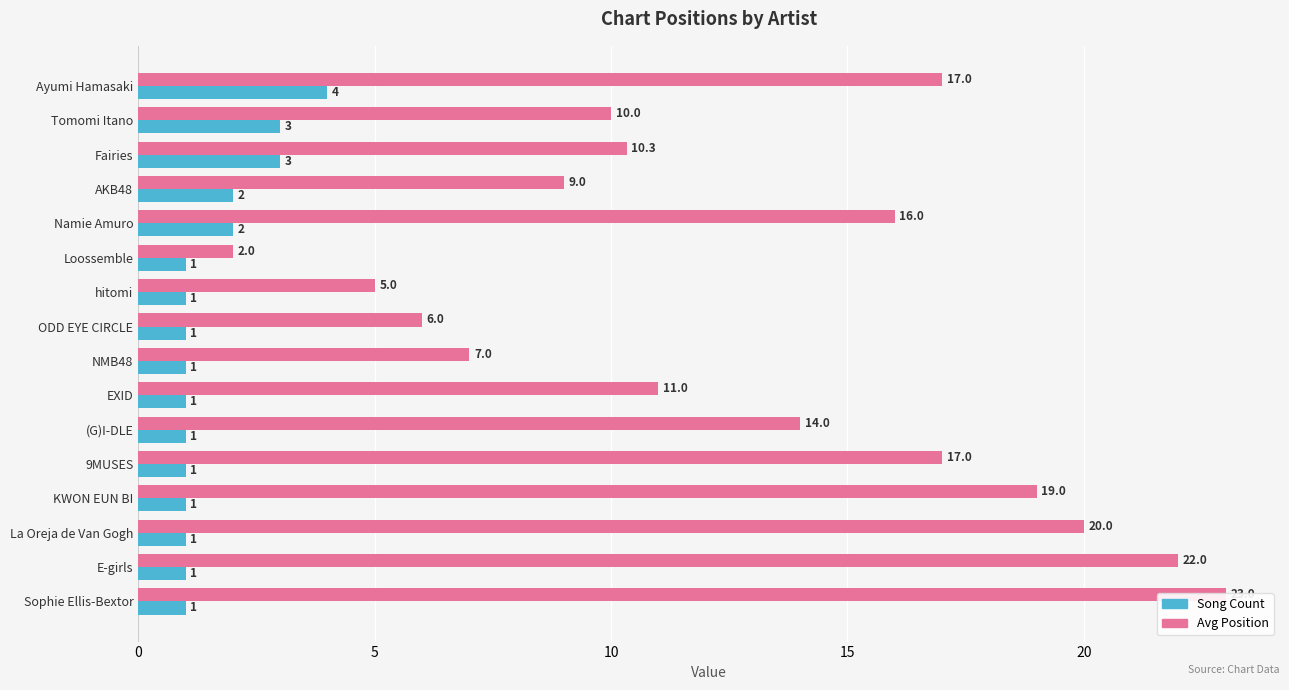

How many data points in Song Count are above 1?

5